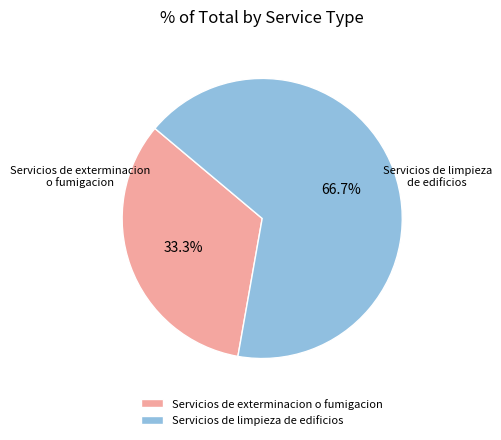

What percentage is the Servicios de limpieza de edificios slice, to the nearest percent?

67%